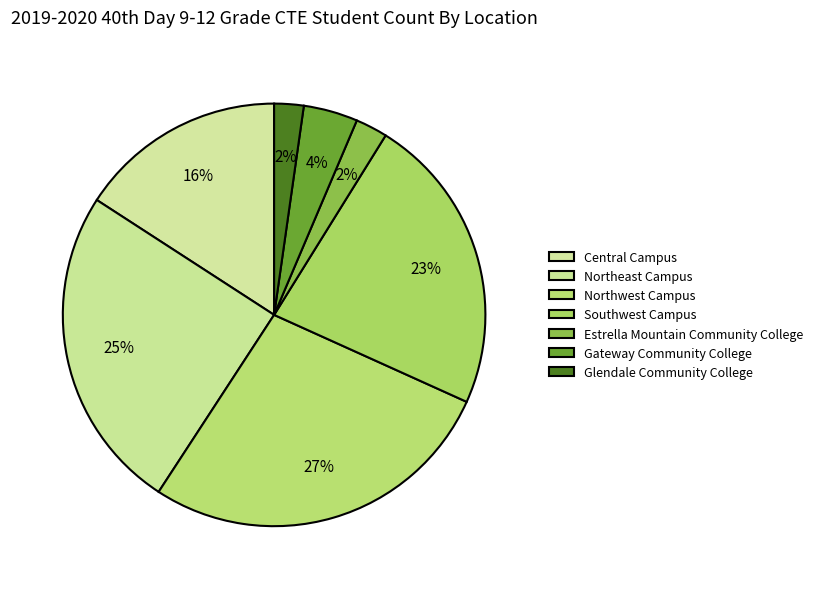

To the nearest percent, what portion does Northeast Campus represent?

25%